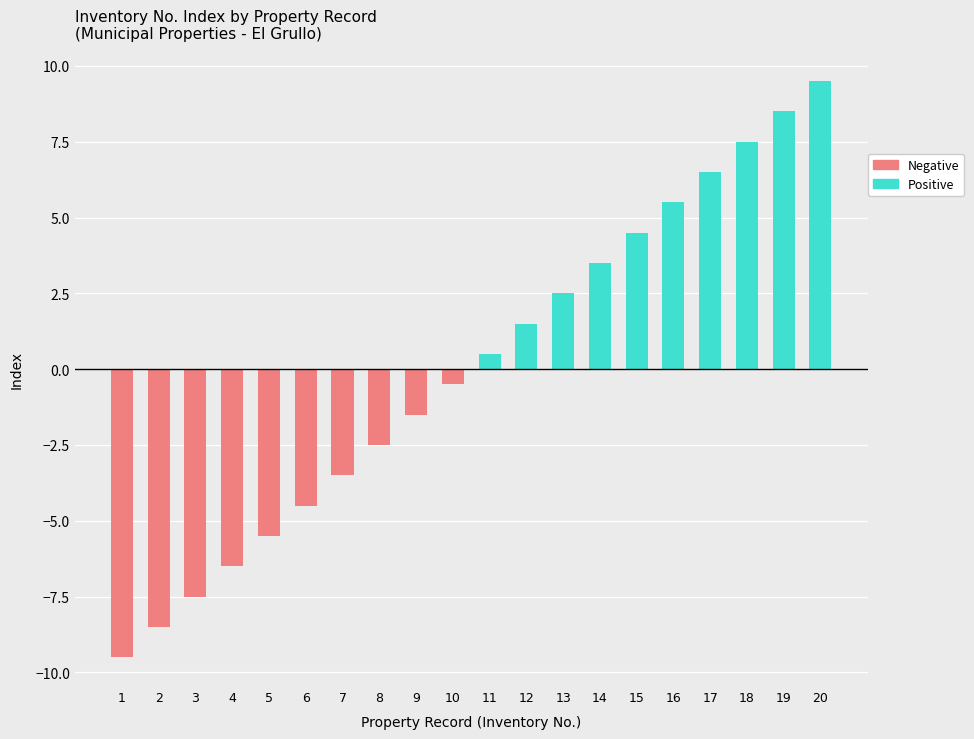

Rank the series at 17 from lowest to highest value.

Negative, Positive